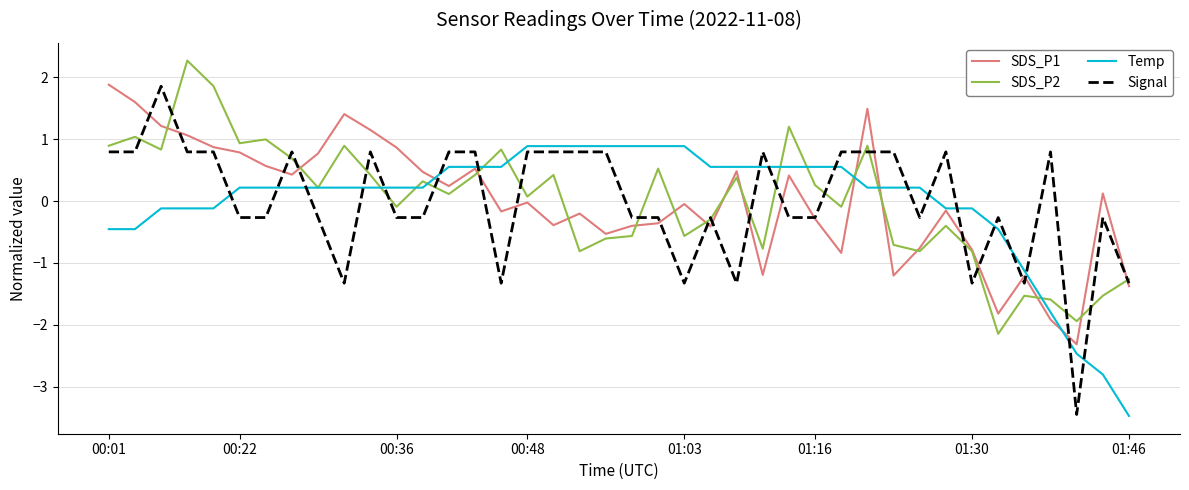

Which series has the largest range (max minus min)?

Signal